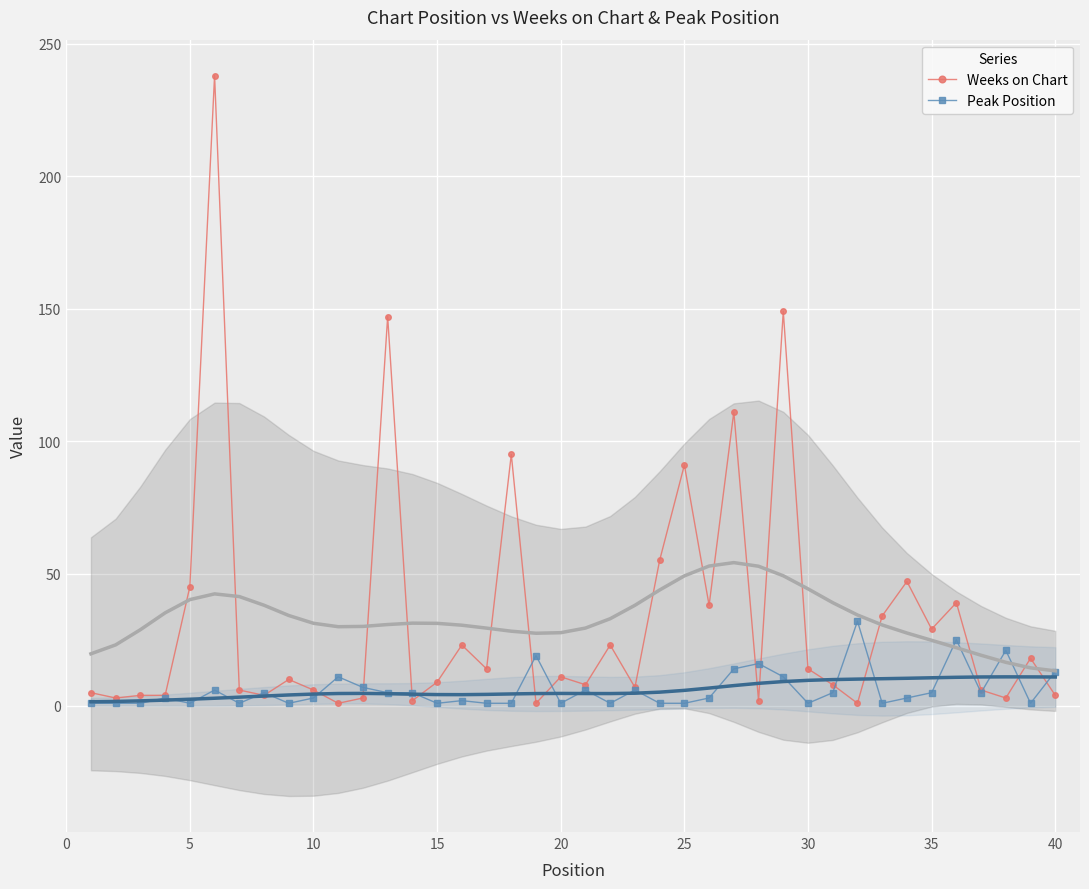

What is the maximum value for Weeks on Chart?

238